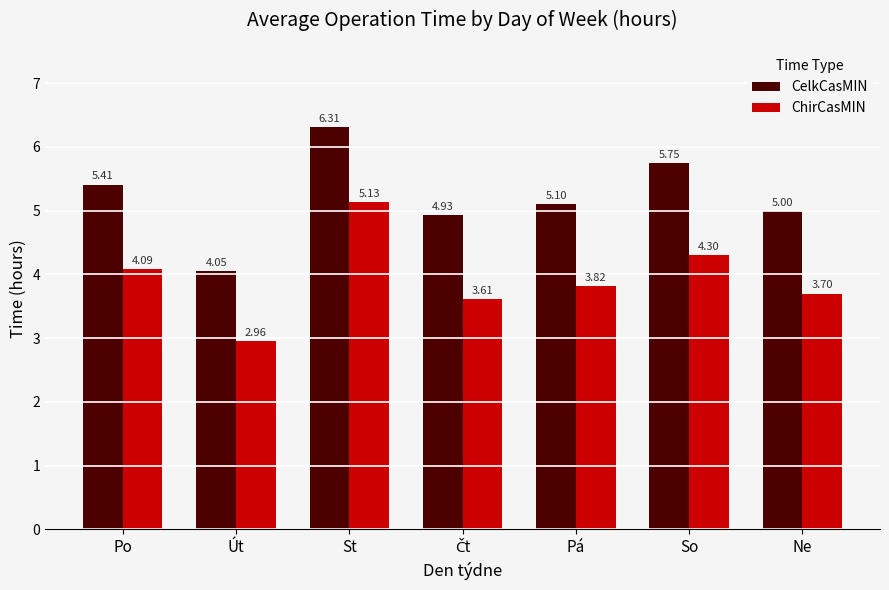

What is the difference between the second highest and minimum values in the CelkCasMIN series?

1.7